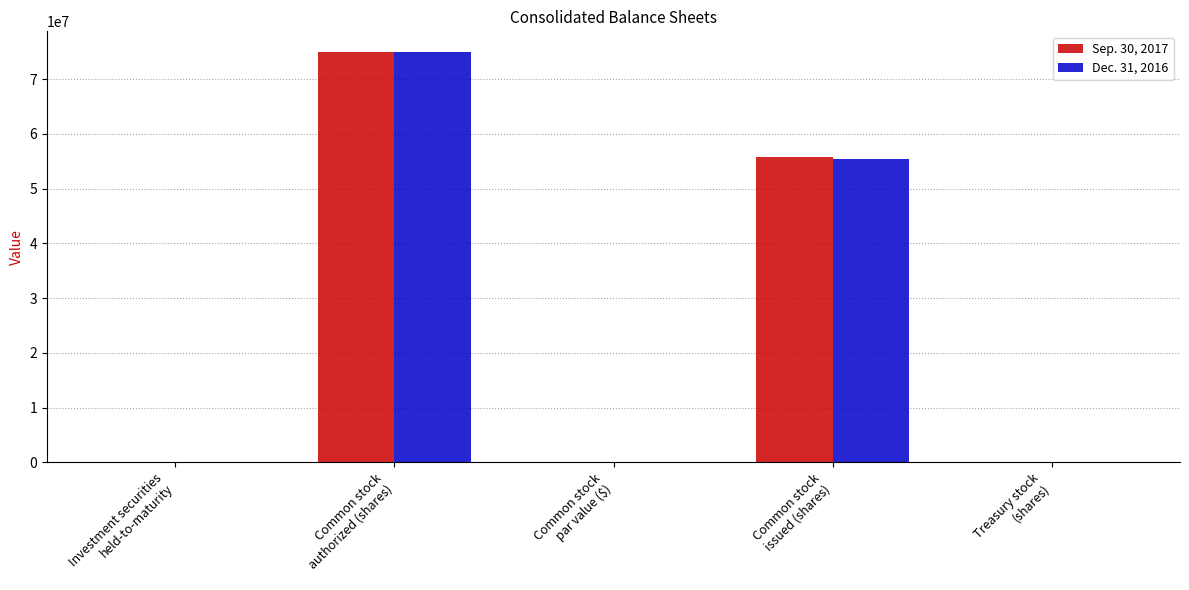

What is the total value across all series at Common stock
par value ($)?

2